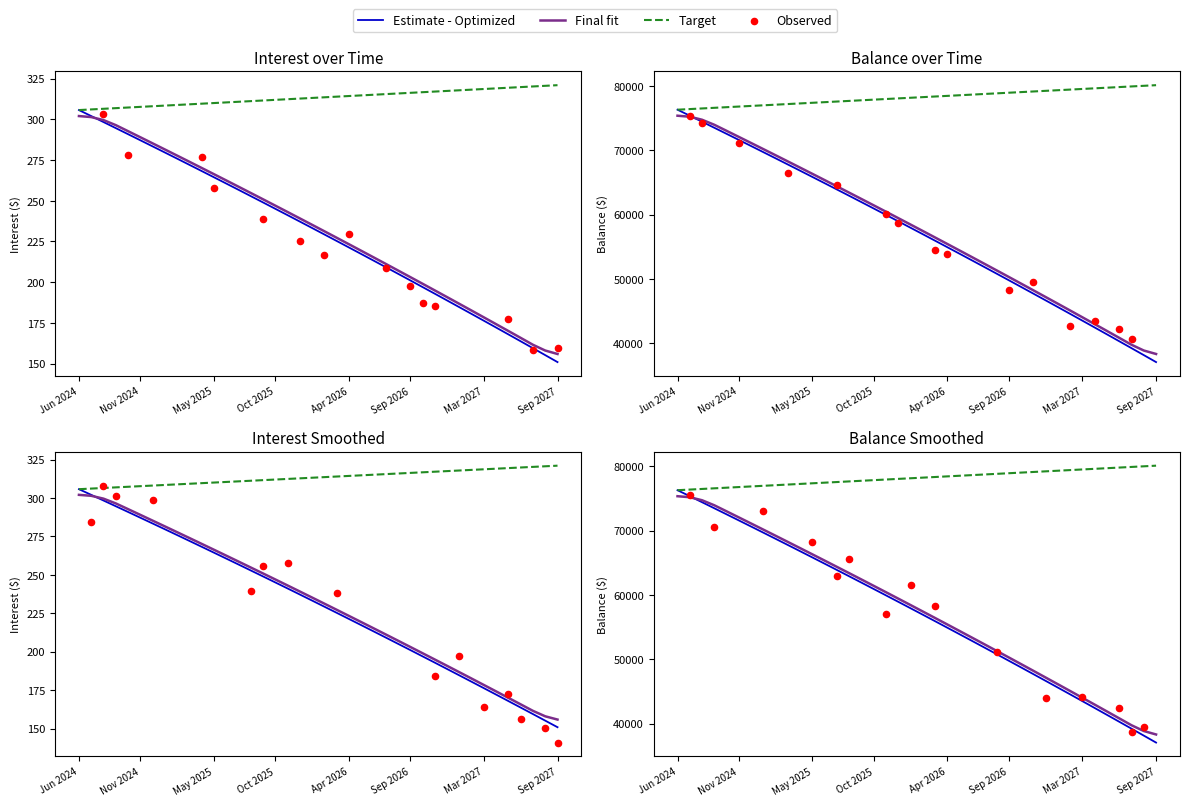

What is the total value across all series at Sep 2027?

37193.9